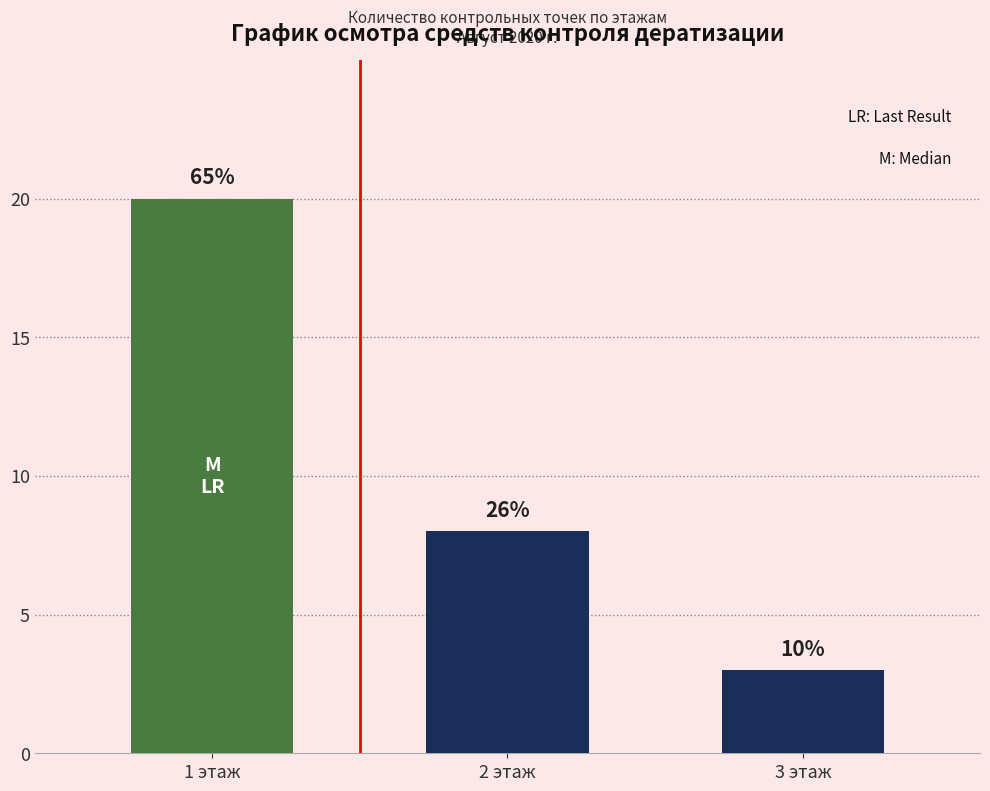

What is the average value?

10